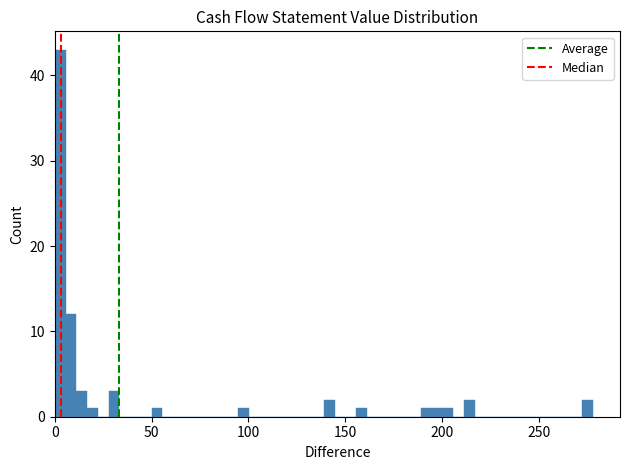

Around what value on the x-axis is the tallest bar? Give the approximate position of its centre, as read against the axis.

5